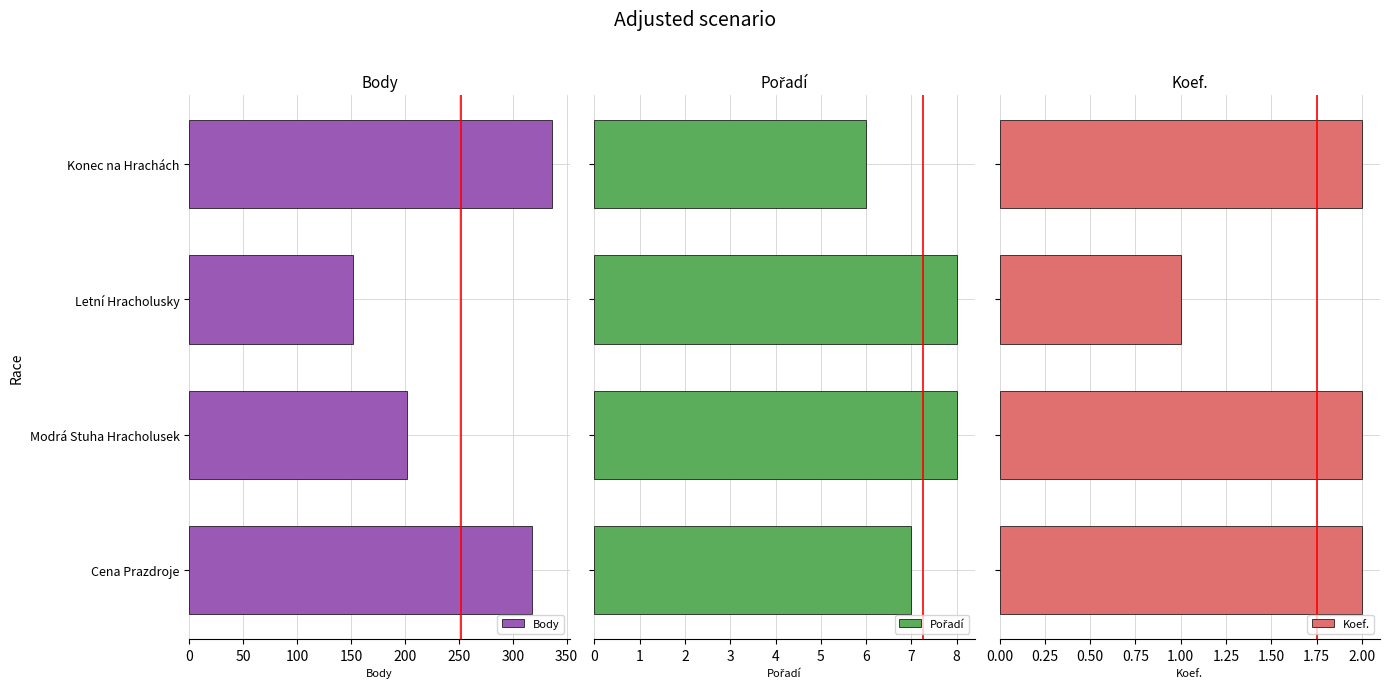

True or false: Body has a value of 62 at Letní Hracholusky.

False